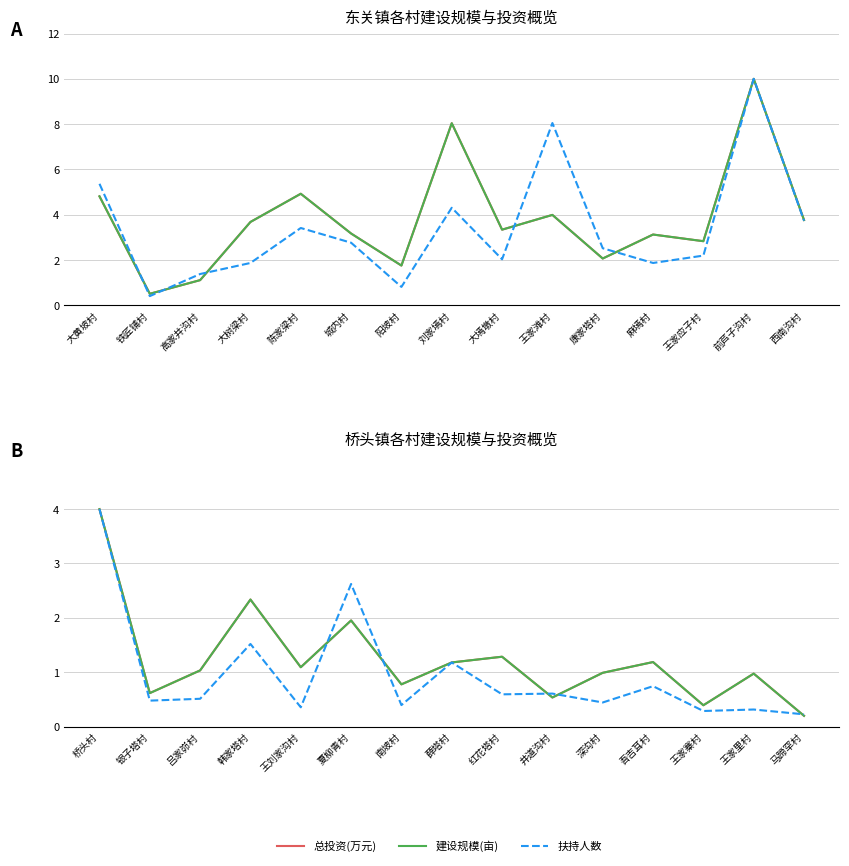

Count the number of categories in the chart.

15